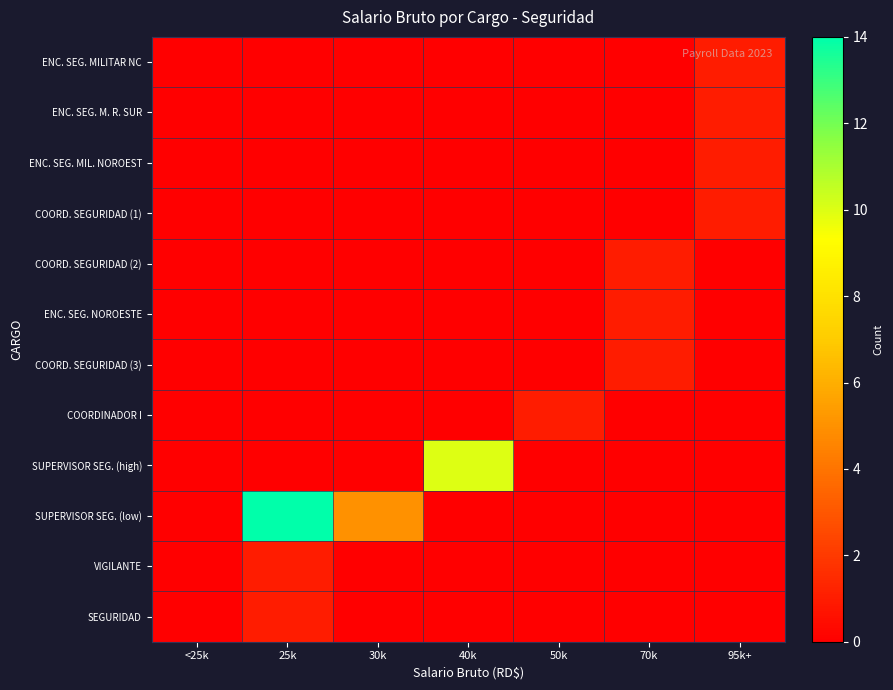

At how many categories does at least one series exceed 2?

3